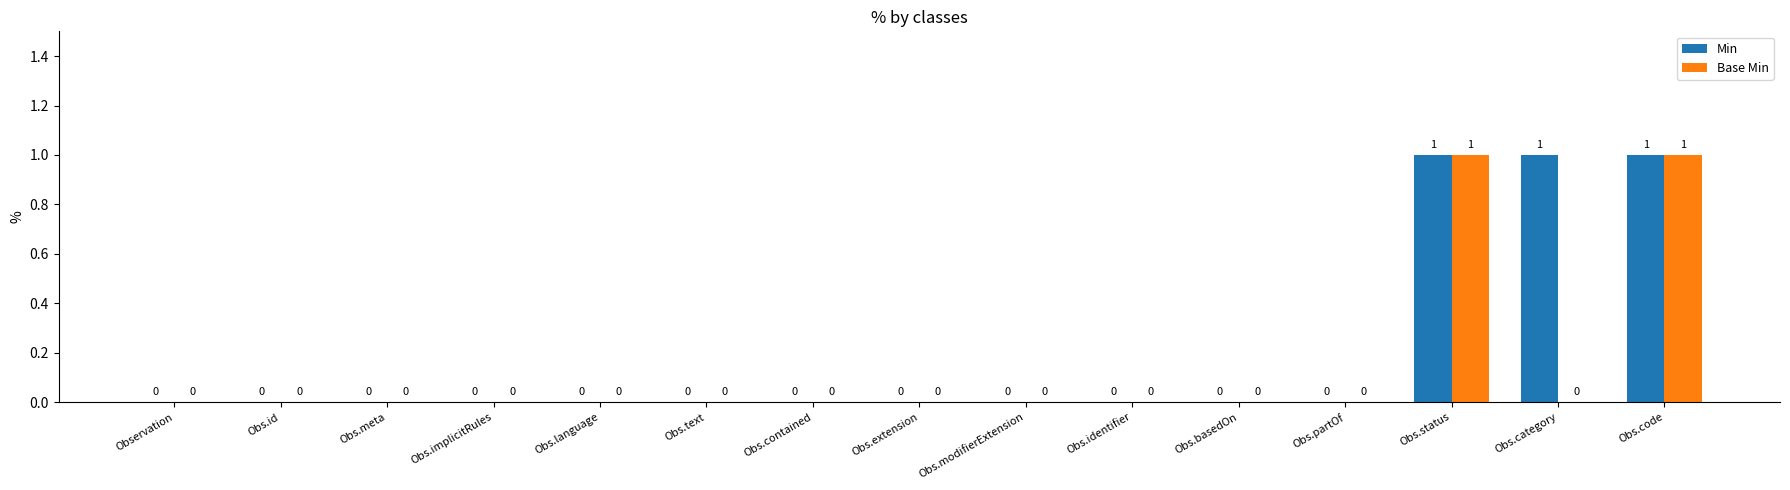

What is the sum of all Min values?

3